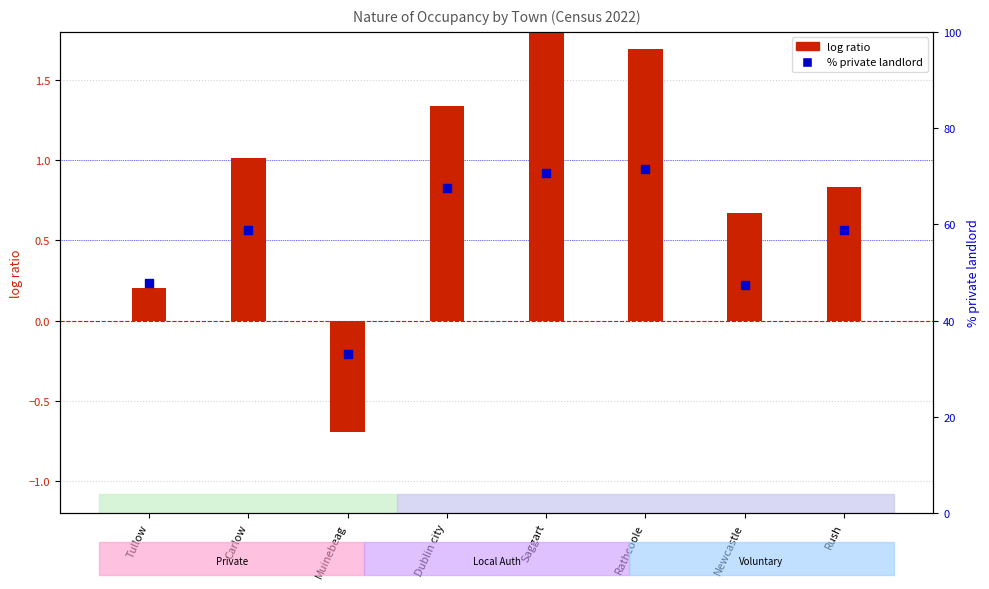

What is the total value across all series at Newcastle?

48.1